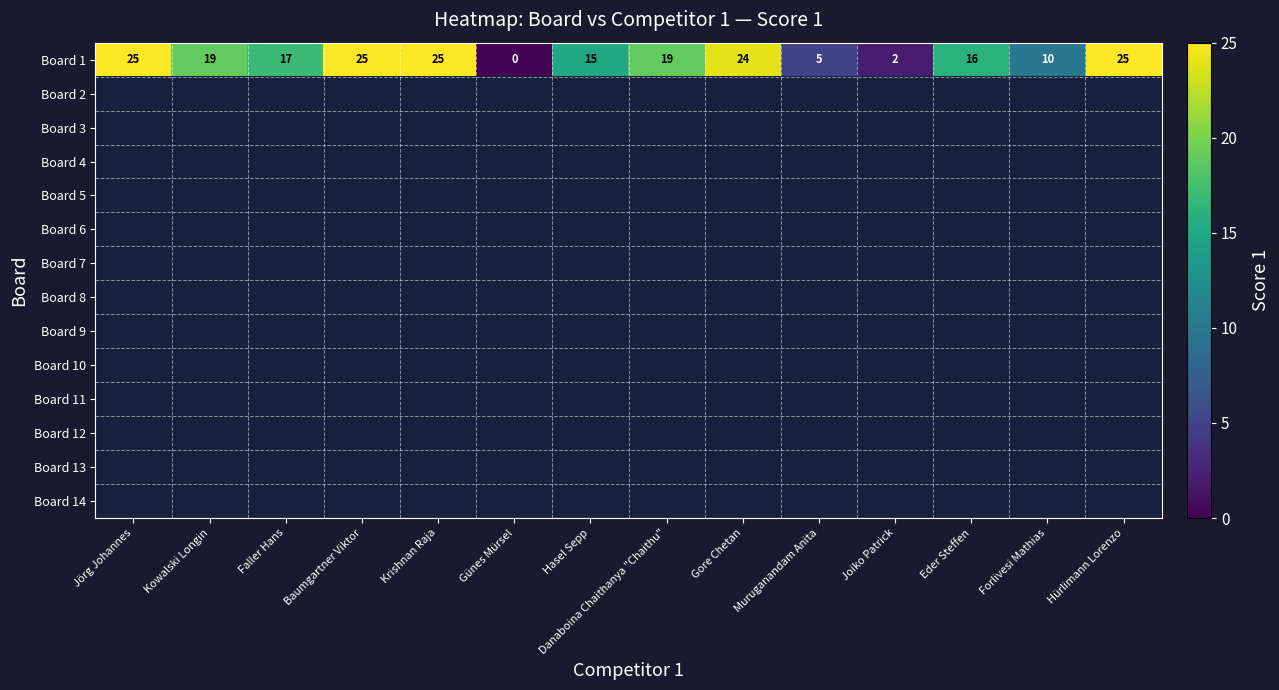

The Board 1 series shows 10 at Forlivesi Mathias. True or false?

True